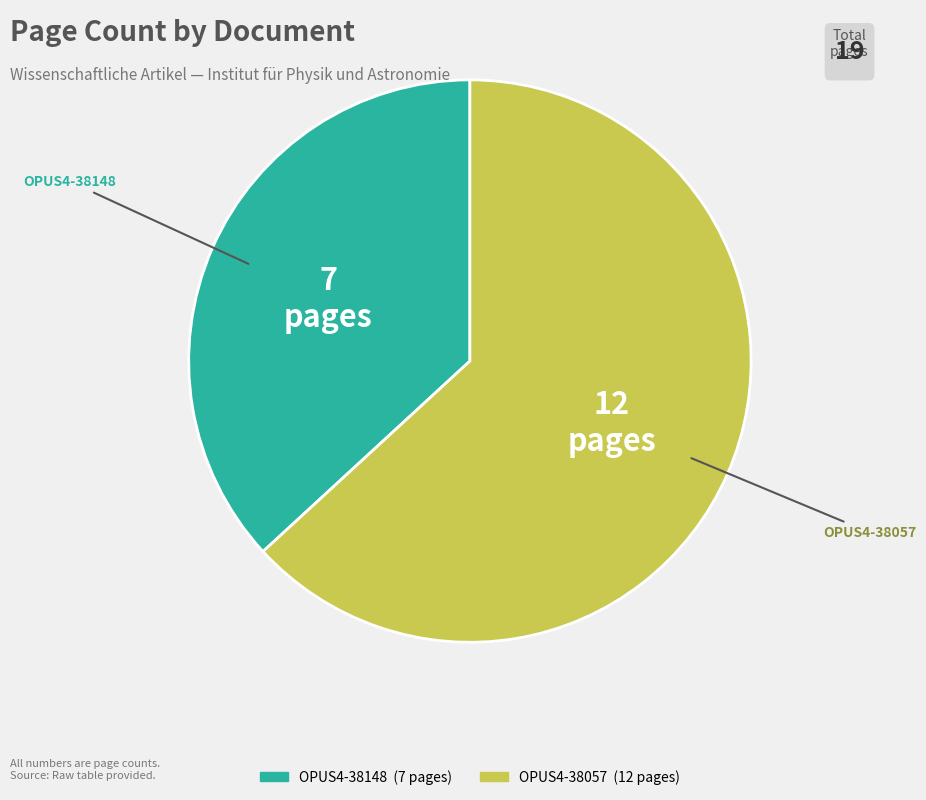

Does OPUS4-38057 represent more than half of the total?

Yes